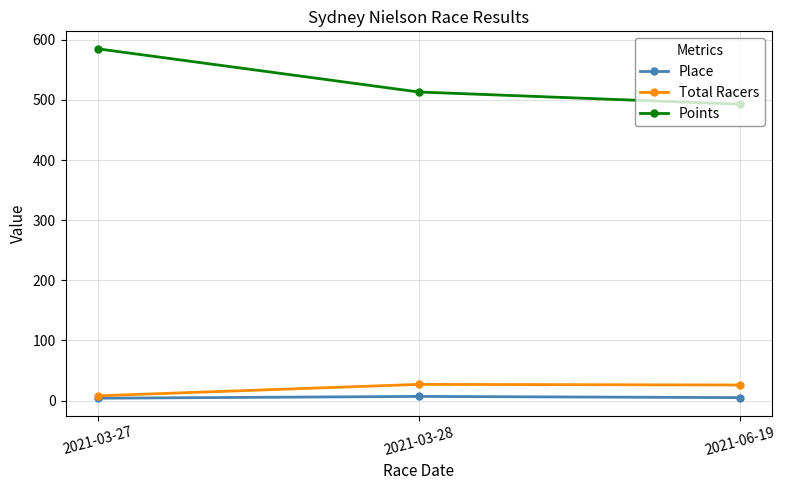

What is the minimum value shown in the chart?

4.0